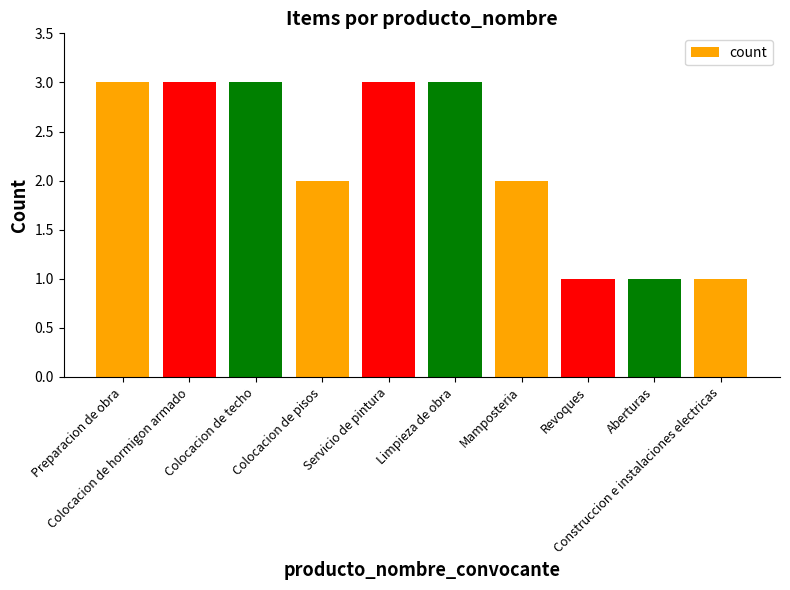

What is the greatest value displayed?

3